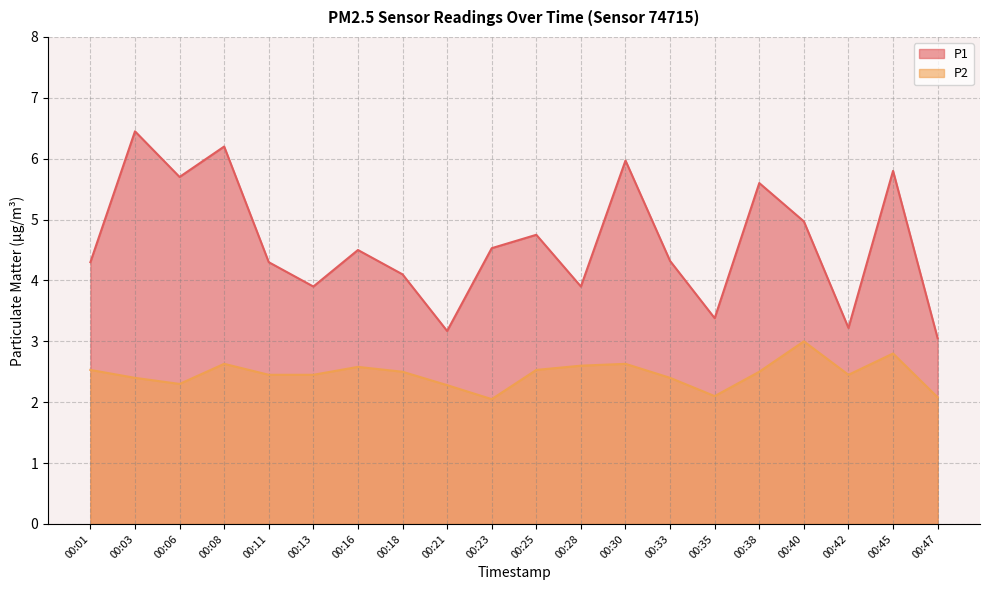

Where is P1 nearest to the value 4?

00:18